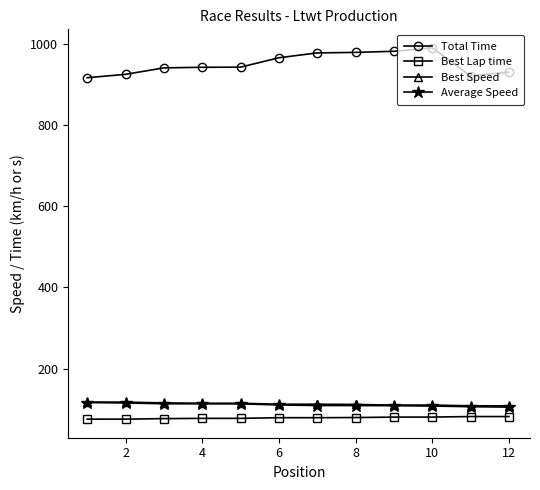

True or false: Best Speed and Average Speed intersect in this chart.

False